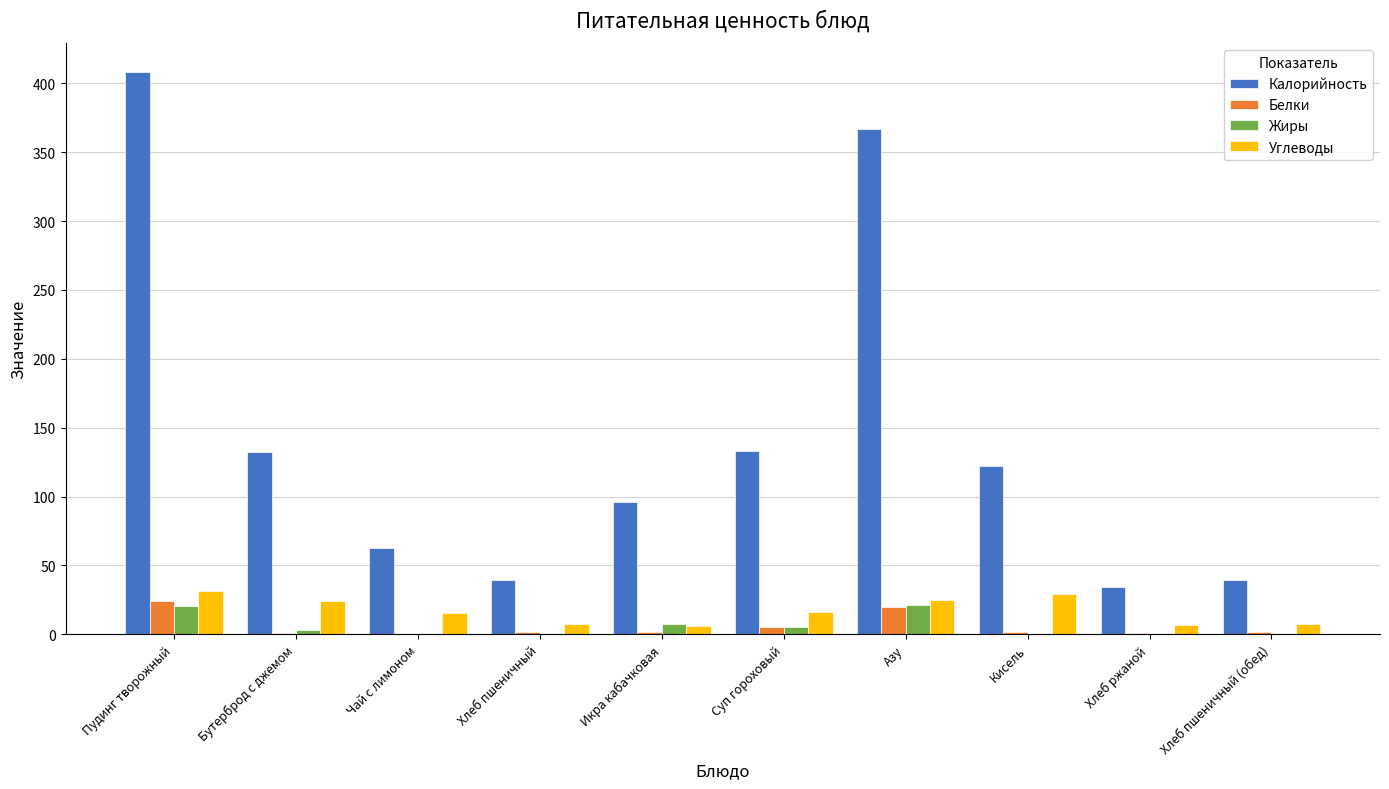

Is the value of Калорийность at Чай с лимоном greater than the value of Углеводы at Пудинг творожный?

Yes